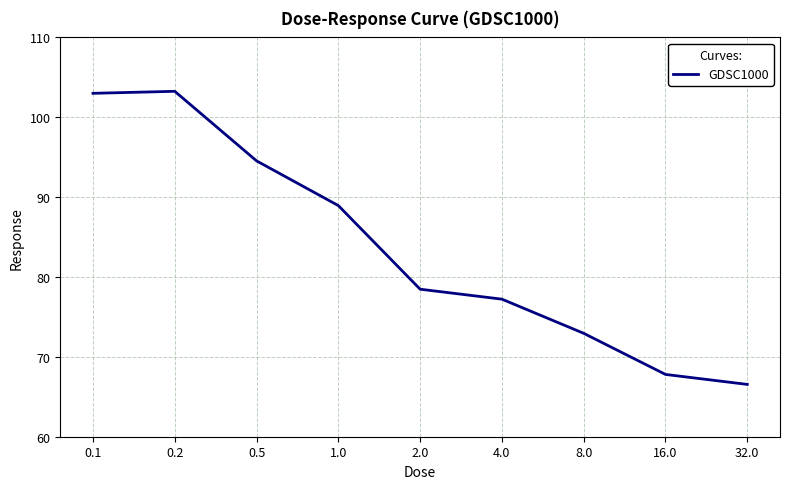

What is the difference between the maximum and minimum values?

36.7